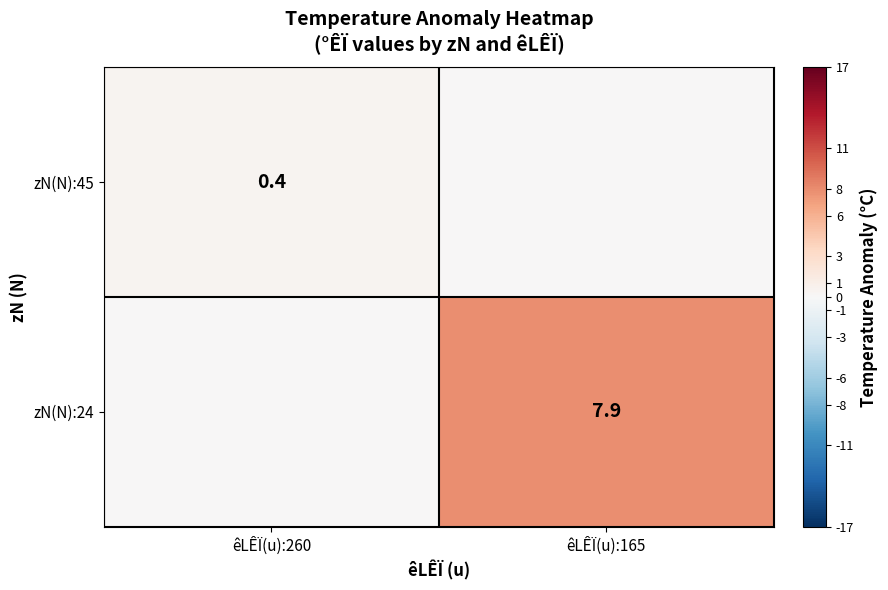

The value of zN(N):24 at êLÊÏ(u):165 is 1.8. True or false?

False